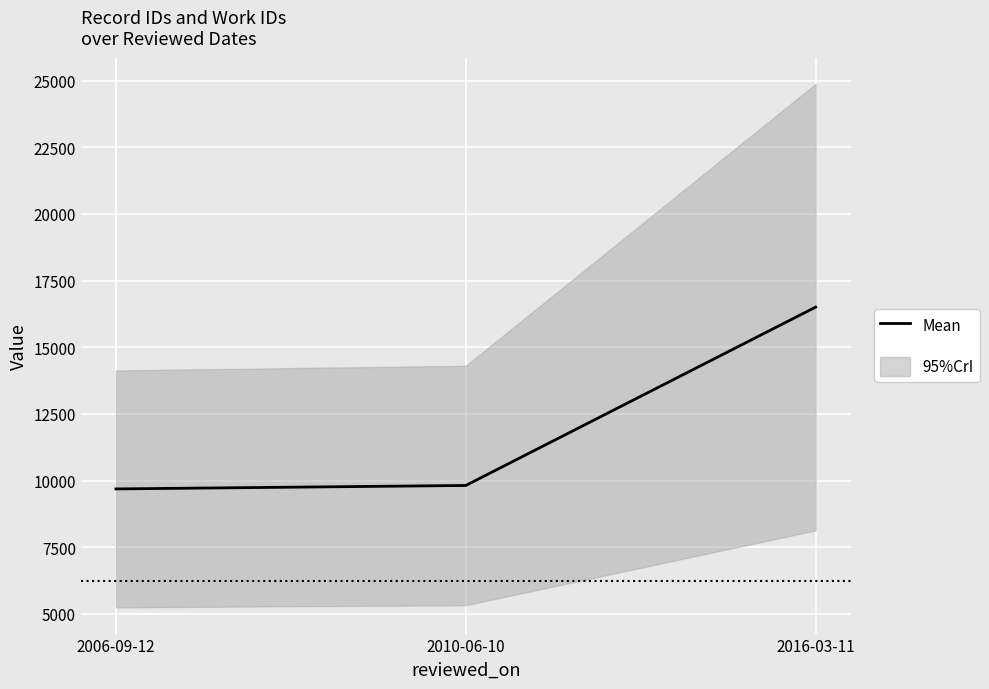

What is the average value?

12001.8